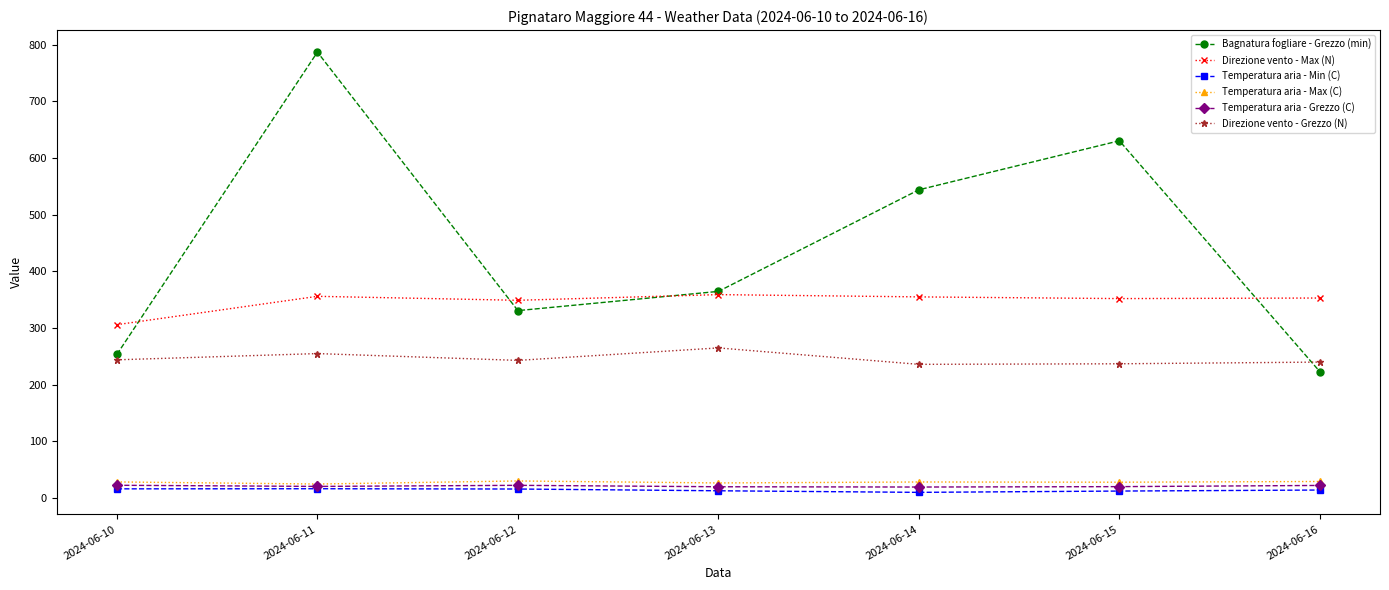

True or false: Temperatura aria - Max (C) and Direzione vento - Max (N) cross at least once.

False